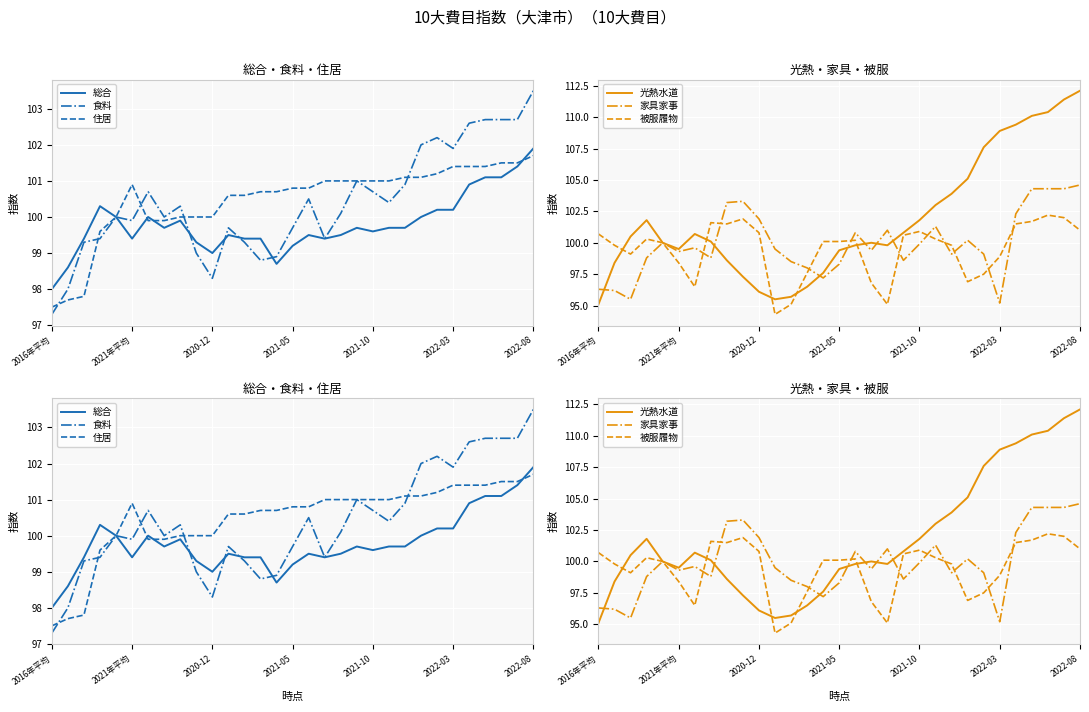

How many data points in 総合 are less than 99?

3